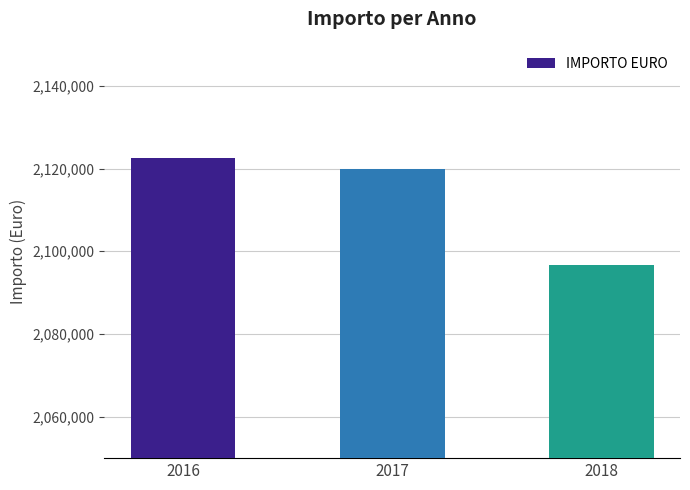

Between 2017 and 2018, which is larger?

2017